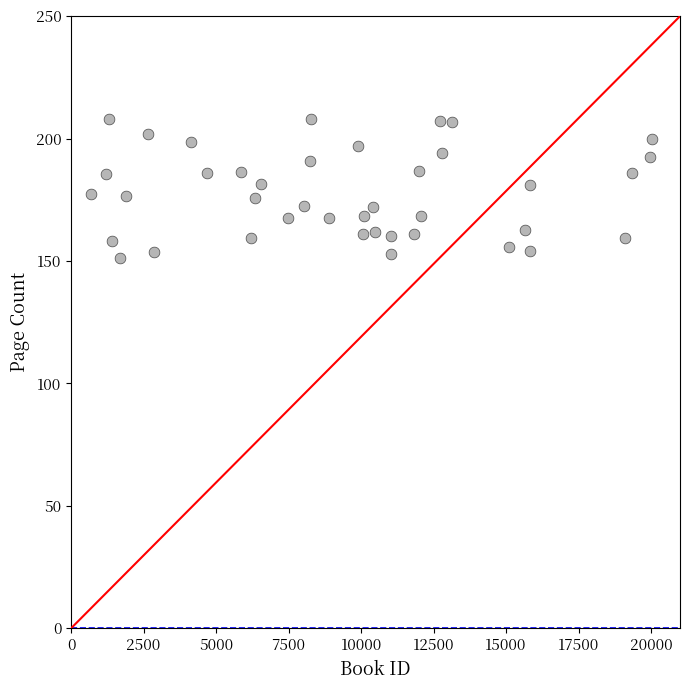

What is the range of X values (max minus min)?

19356.0